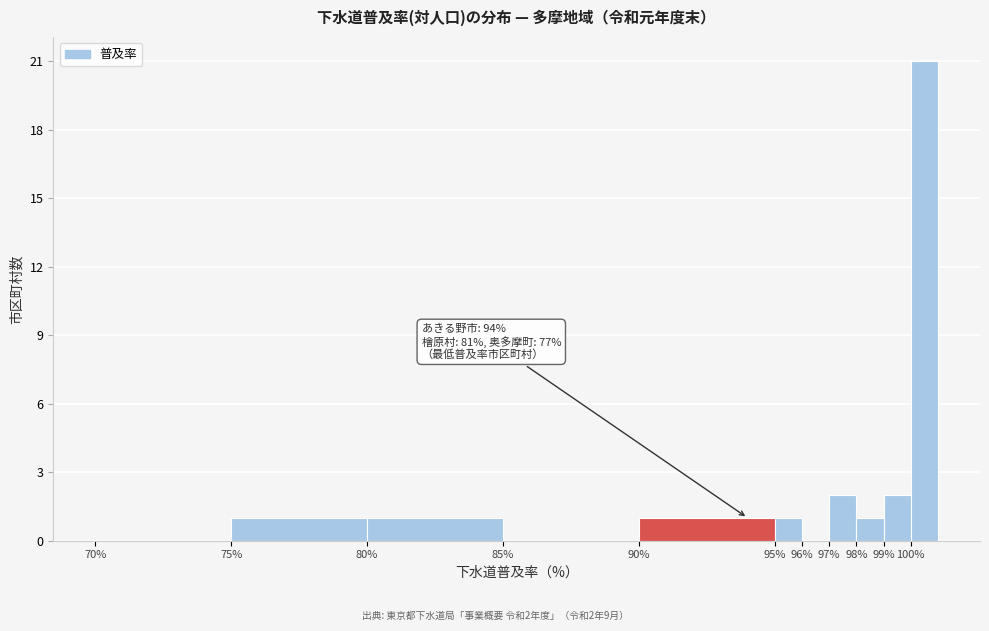

Which range on the x-axis has the tallest bar?

100 to 101